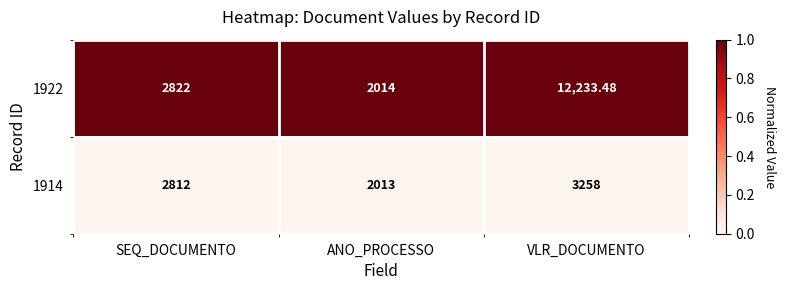

At which category does the chart reach its minimum across all series?

ANO_PROCESSO